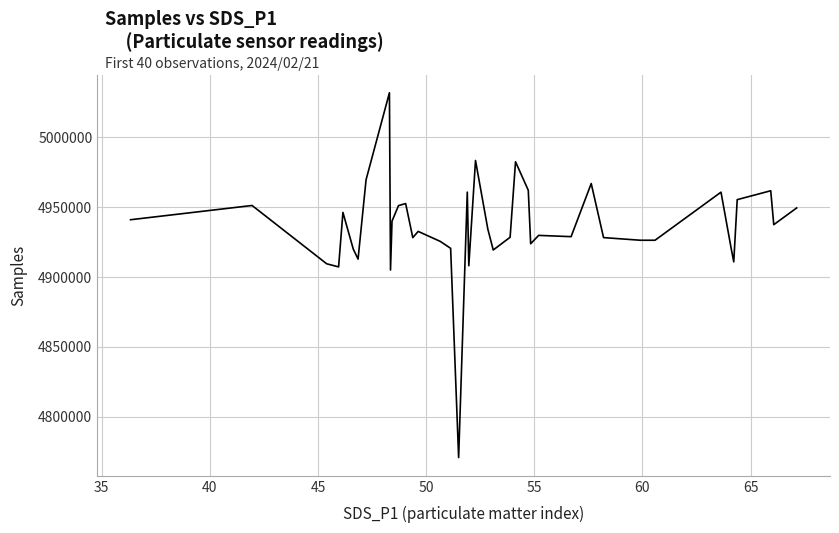

What is the difference between the maximum and minimum values?

261192